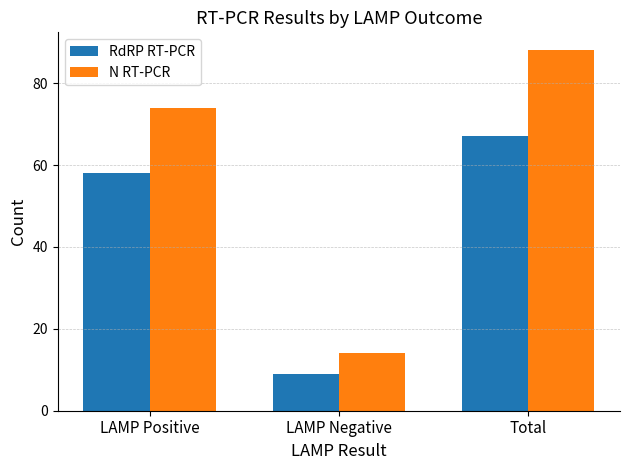

What is the label of the 2nd bar from the left?

LAMP Negative